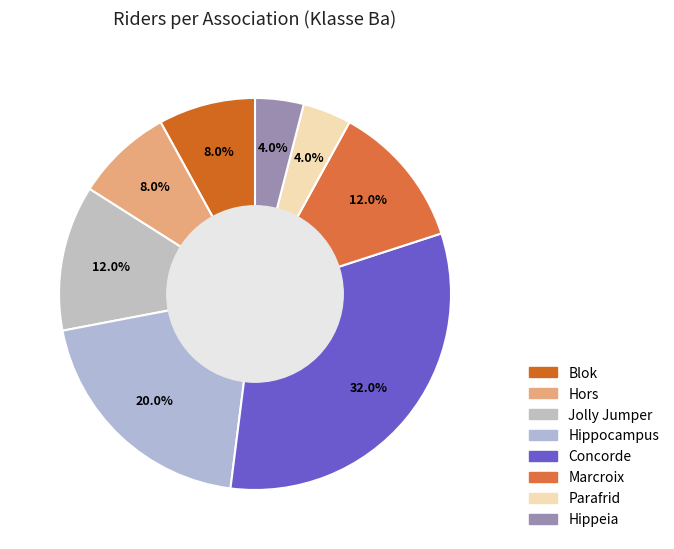

How many slices are in this pie chart?

8